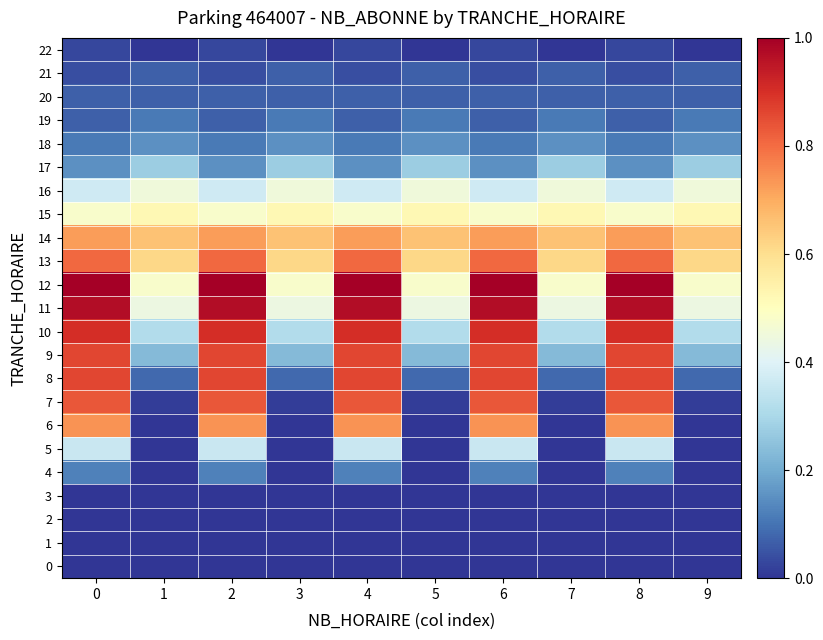

Reading left to right, transcribe all the data shown in this chart.

0: 0=0.0	1=0.0	2=0.0	3=0.0	4=0.0	5=0.0	6=0.0	7=0.0	8=0.0	9=0.0
1: 0=0.0	1=0.0	2=0.0	3=0.0	4=0.0	5=0.0	6=0.0	7=0.0	8=0.0	9=0.0
2: 0=0.0	1=0.0	2=0.0	3=0.0	4=0.0	5=0.0	6=0.0	7=0.0	8=0.0	9=0.0
3: 0=0.0	1=0.0	2=0.0	3=0.0	4=0.0	5=0.0	6=0.0	7=0.0	8=0.0	9=0.0
4: 0=0.1	1=0.0	2=0.1	3=0.0	4=0.1	5=0.0	6=0.1	7=0.0	8=0.1	9=0.0
5: 0=0.4	1=0.0	2=0.4	3=0.0	4=0.4	5=0.0	6=0.4	7=0.0	8=0.4	9=0.0
6: 0=0.7	1=0.0	2=0.7	3=0.0	4=0.7	5=0.0	6=0.7	7=0.0	8=0.7	9=0.0
7: 0=0.8	1=0.0	2=0.8	3=0.0	4=0.8	5=0.0	6=0.8	7=0.0	8=0.8	9=0.0
8: 0=0.9	1=0.1	2=0.9	3=0.1	4=0.9	5=0.1	6=0.9	7=0.1	8=0.9	9=0.1
9: 0=0.9	1=0.2	2=0.9	3=0.2	4=0.9	5=0.2	6=0.9	7=0.2	8=0.9	9=0.2
10: 0=0.9	1=0.3	2=0.9	3=0.3	4=0.9	5=0.3	6=0.9	7=0.3	8=0.9	9=0.3
11: 0=1.0	1=0.4	2=1.0	3=0.4	4=1.0	5=0.4	6=1.0	7=0.4	8=1.0	9=0.4
12: 0=1.0	1=0.5	2=1.0	3=0.5	4=1.0	5=0.5	6=1.0	7=0.5	8=1.0	9=0.5
13: 0=0.8	1=0.6	2=0.8	3=0.6	4=0.8	5=0.6	6=0.8	7=0.6	8=0.8	9=0.6
14: 0=0.7	1=0.7	2=0.7	3=0.7	4=0.7	5=0.7	6=0.7	7=0.7	8=0.7	9=0.7
15: 0=0.5	1=0.5	2=0.5	3=0.5	4=0.5	5=0.5	6=0.5	7=0.5	8=0.5	9=0.5
16: 0=0.4	1=0.5	2=0.4	3=0.5	4=0.4	5=0.5	6=0.4	7=0.5	8=0.4	9=0.5
17: 0=0.2	1=0.3	2=0.2	3=0.3	4=0.2	5=0.3	6=0.2	7=0.3	8=0.2	9=0.3
18: 0=0.1	1=0.2	2=0.1	3=0.2	4=0.1	5=0.2	6=0.1	7=0.2	8=0.1	9=0.2
19: 0=0.1	1=0.1	2=0.1	3=0.1	4=0.1	5=0.1	6=0.1	7=0.1	8=0.1	9=0.1
20: 0=0.1	1=0.1	2=0.1	3=0.1	4=0.1	5=0.1	6=0.1	7=0.1	8=0.1	9=0.1
21: 0=0.0	1=0.1	2=0.0	3=0.1	4=0.0	5=0.1	6=0.0	7=0.1	8=0.0	9=0.1
22: 0=0.0	1=0.0	2=0.0	3=0.0	4=0.0	5=0.0	6=0.0	7=0.0	8=0.0	9=0.0